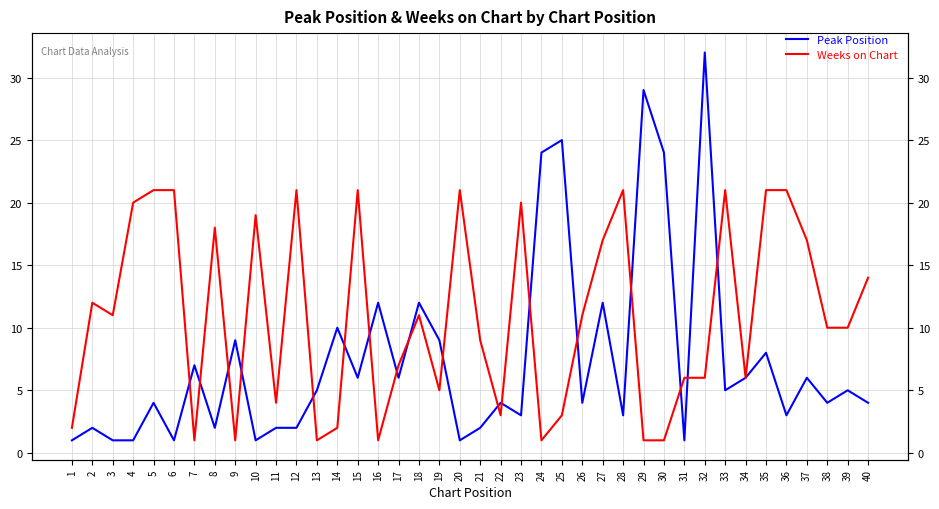

True or false: Peak Position has a value of 0 at 20.

False